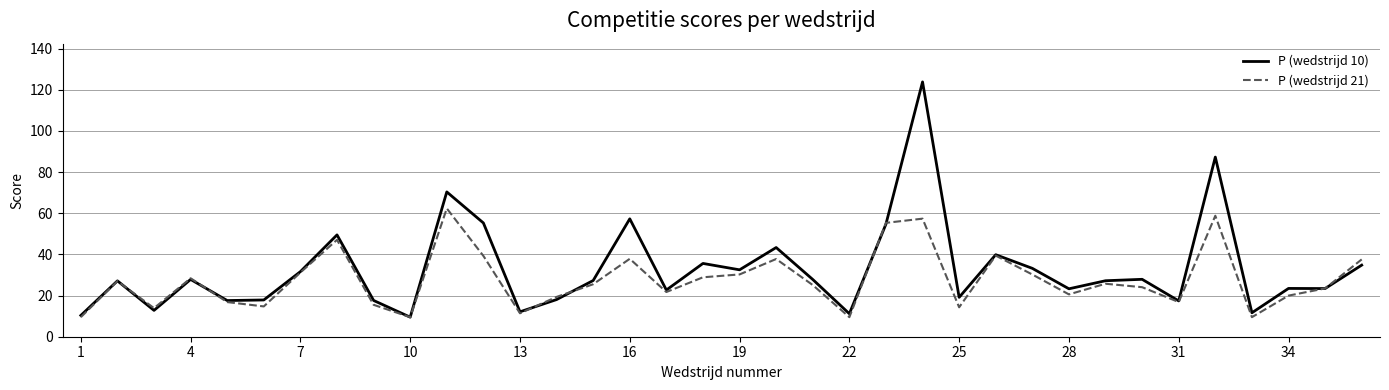

What is the greatest value displayed?

123.8